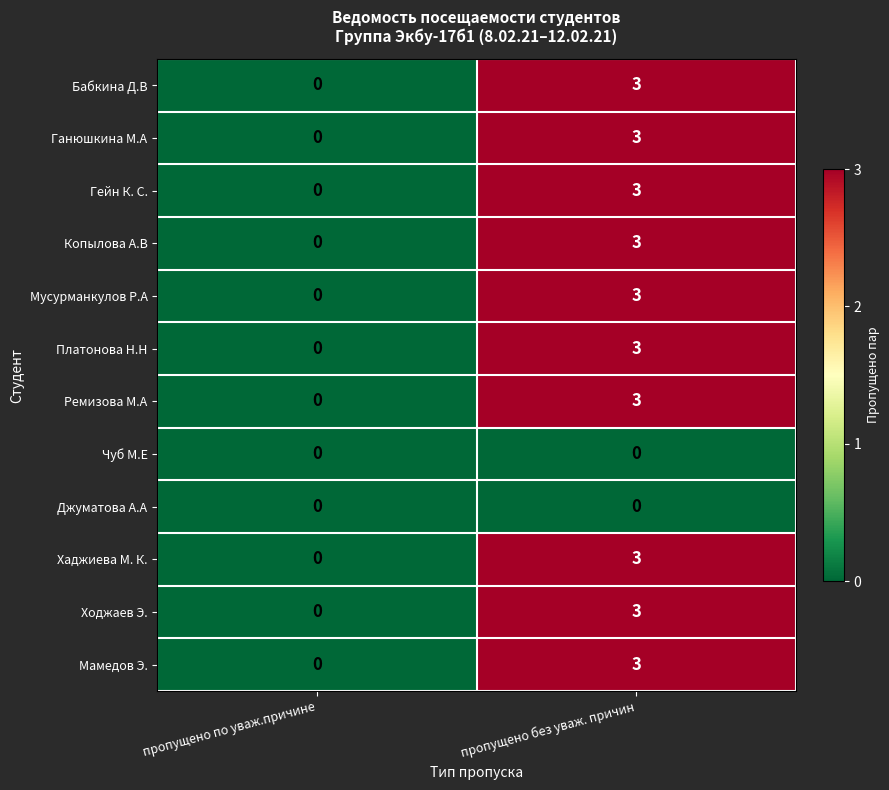

True or false: Мусурманкулов Р.А has a value of 4 at пропущено без уваж. причин.

False